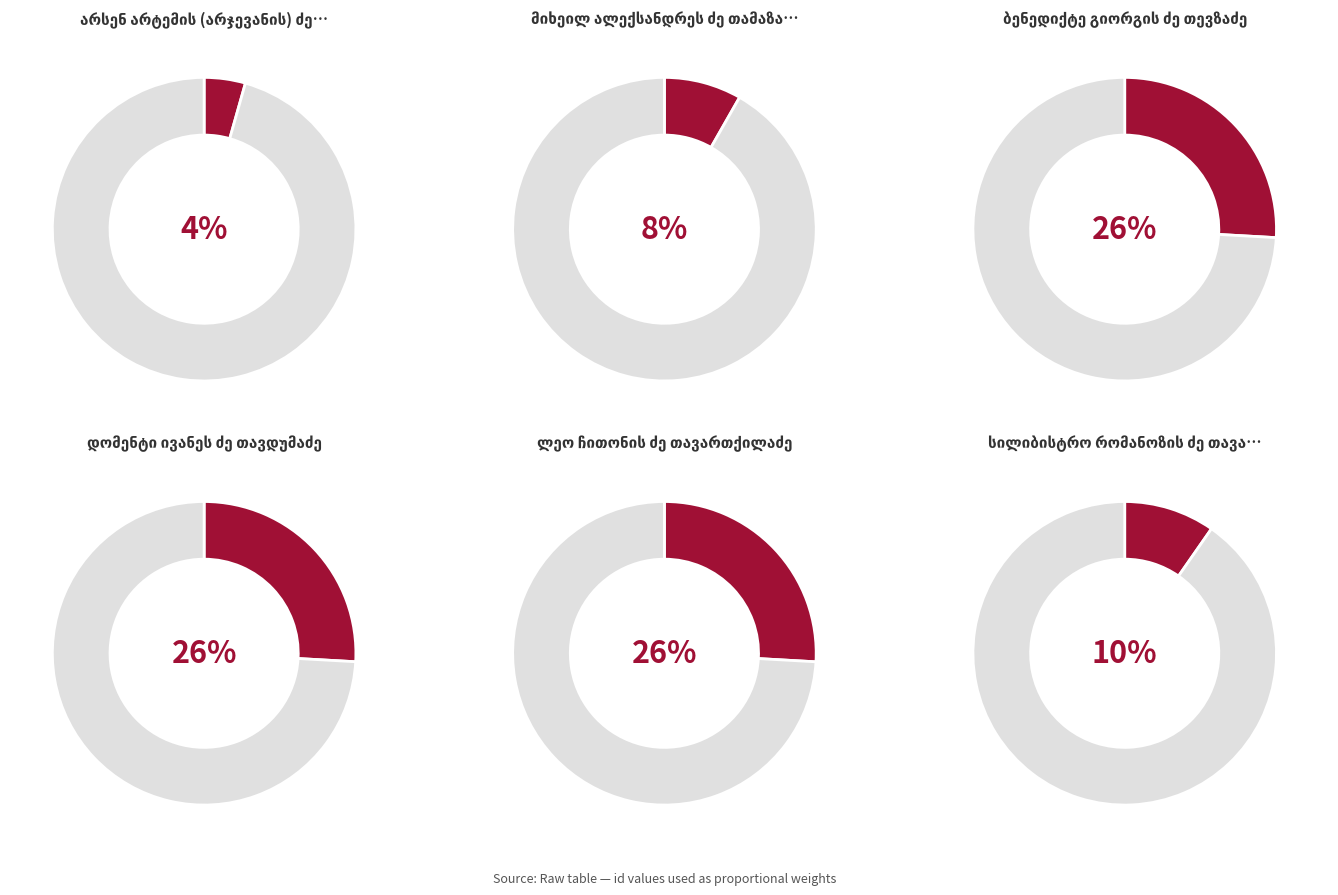

Rank the categories by value from highest to lowest.

ლეო ჩითონის ძე თავართქილაძე, ბენედიქტე გიორგის ძე თევზაძე, დომენტი ივანეს ძე თავდუმაძე, სილიბისტრო რომანოზის ძე თავართქილაძე, მიხეილ ალექსანდრეს ძე თამაზაშვილი, არსენ არტემის (არჯევანის) ძე თოდრია